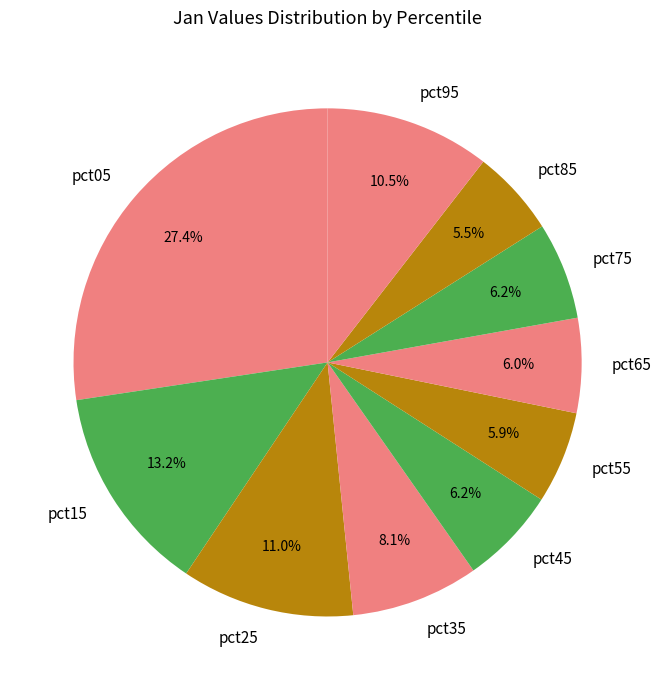

Does pct75 account for over 50% of the chart?

No